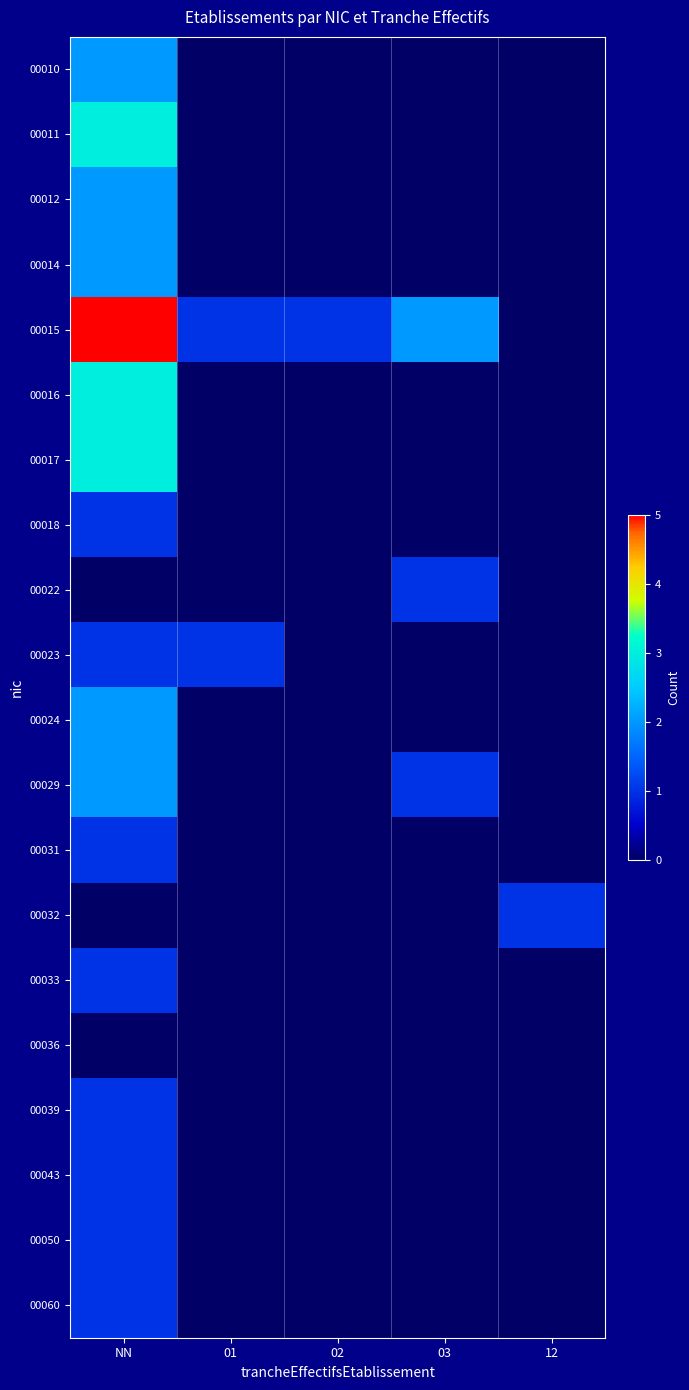

Which series changed the most between 01 and 12?

00015